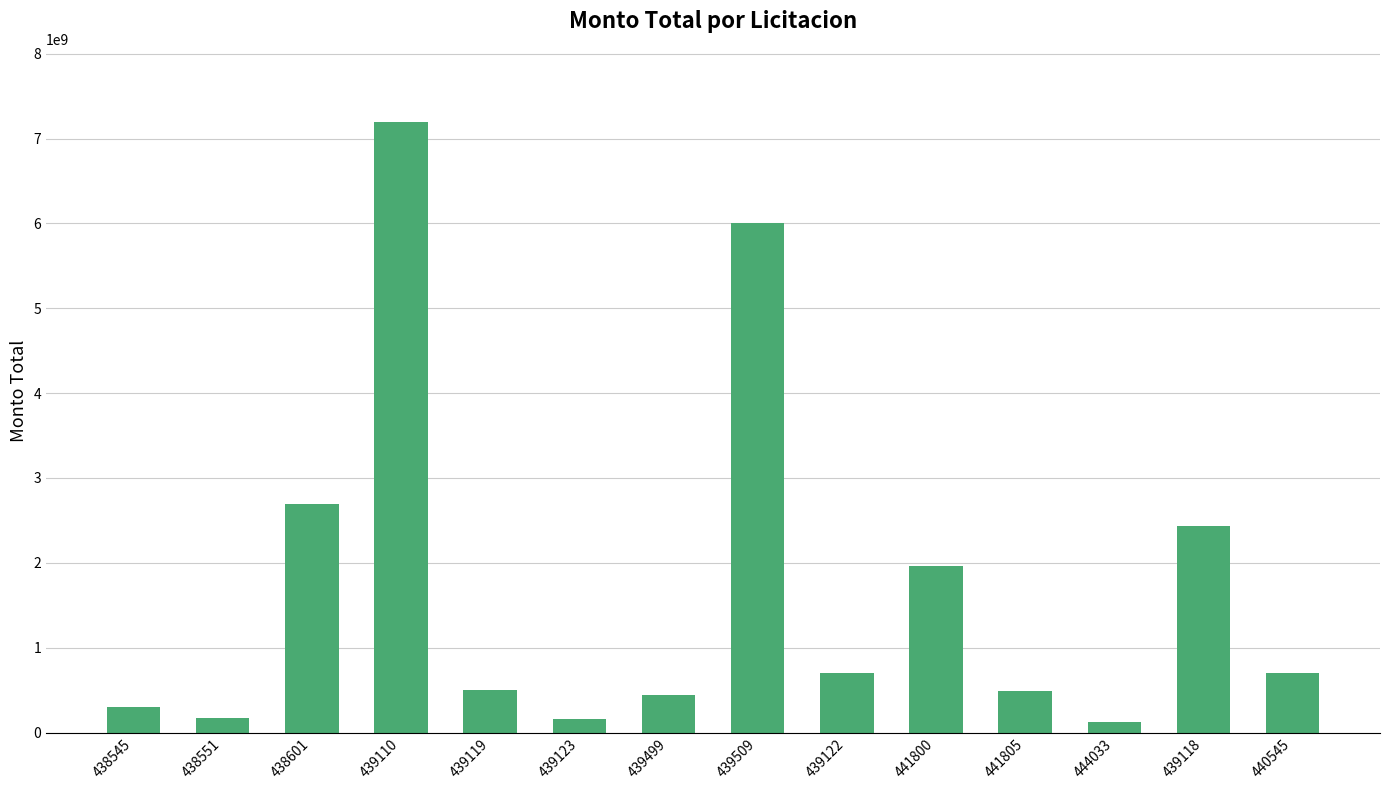

What is the label of the 7th bar from the left?

439499